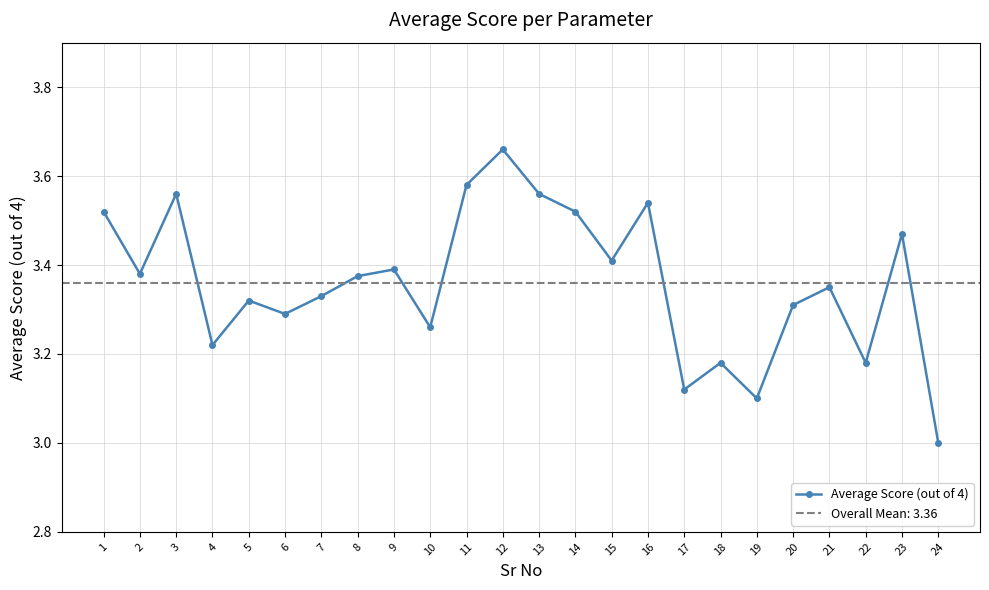

How many values are between 3 and 4?

24